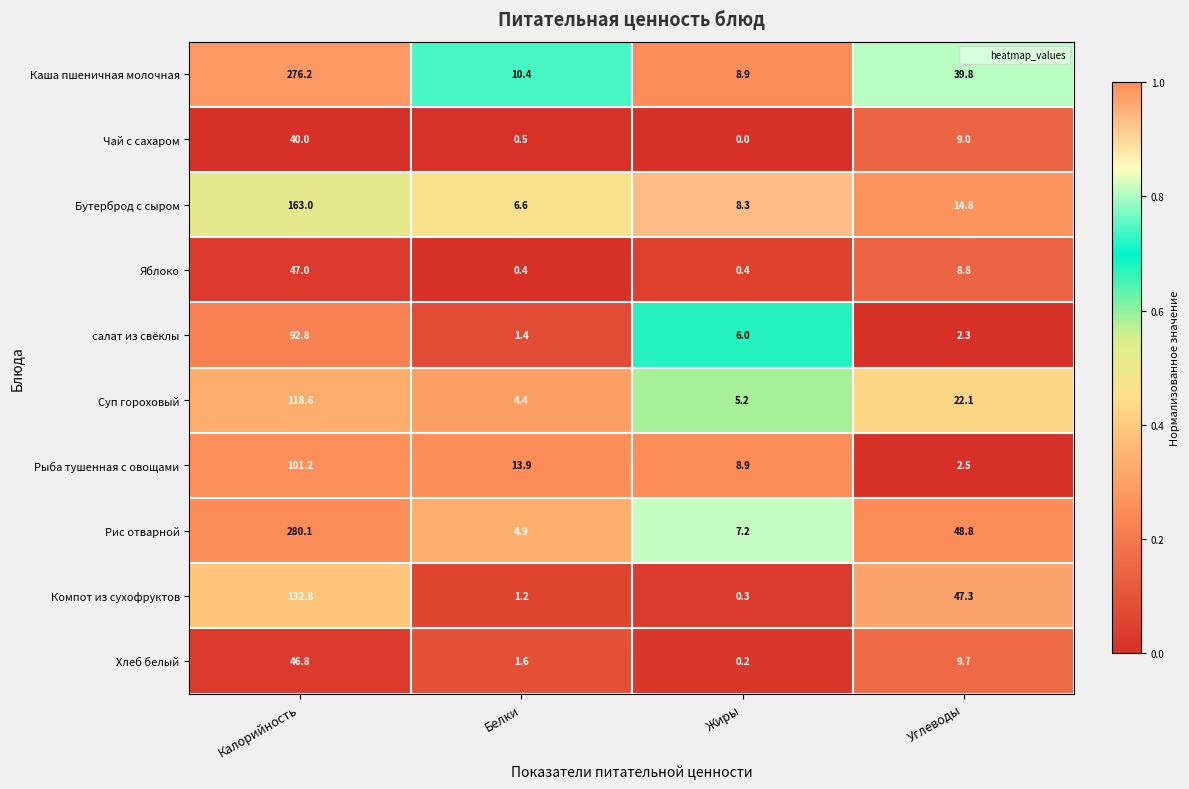

Which series changed the most between Белки and Жиры?

Рыба тушенная с овощами